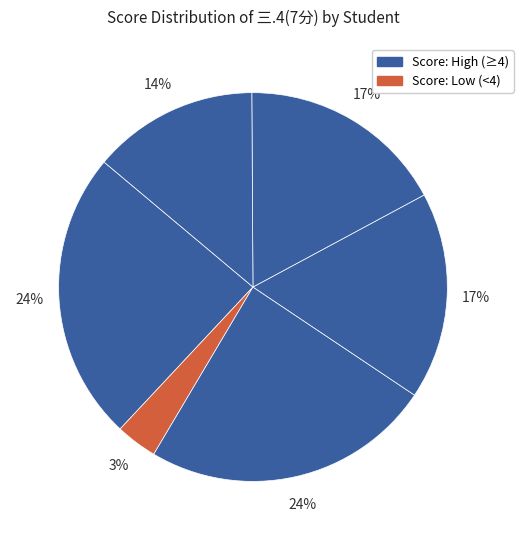

How many segments does this pie chart have?

6